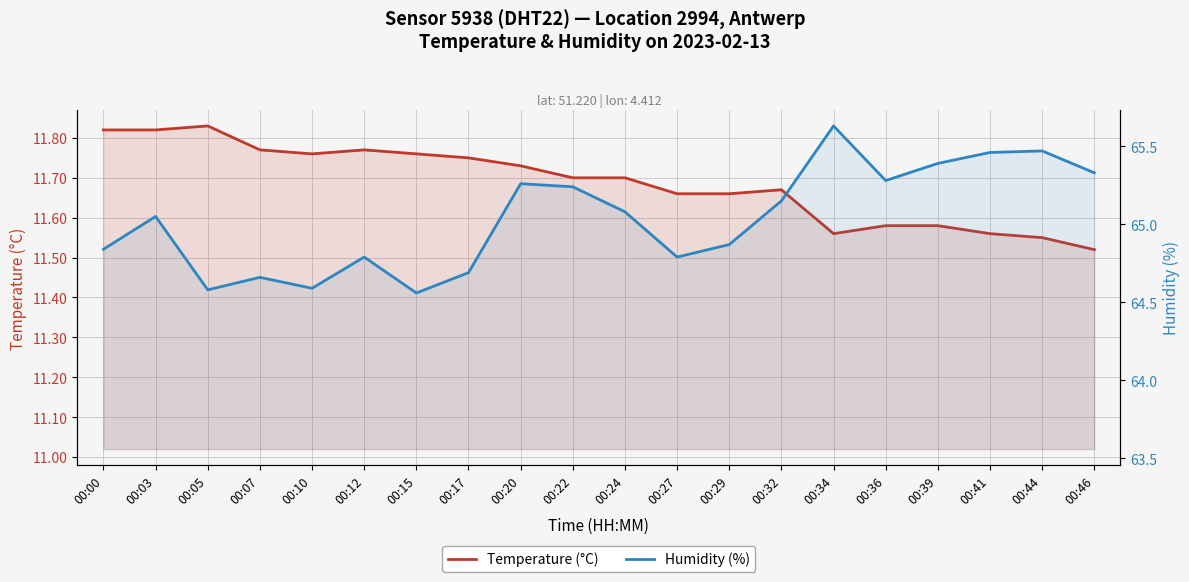

Is it true that Temperature (°C) equals 11.8 at 00:07?

True